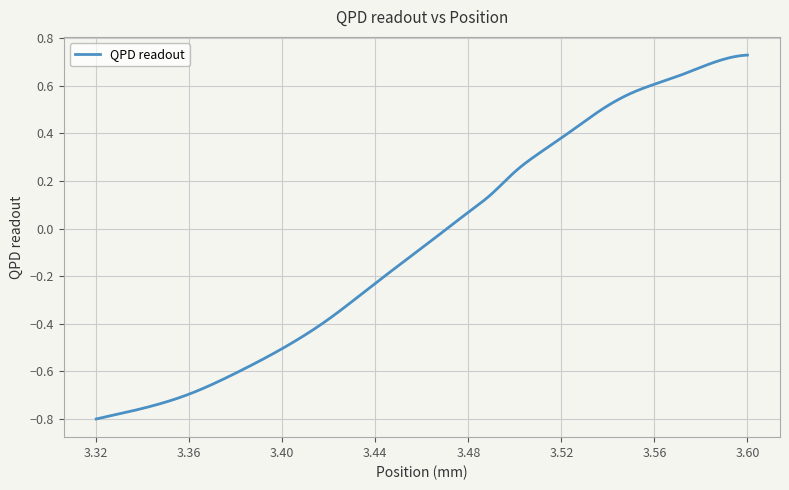

Does the chart display data point markers on the line(s)?

No